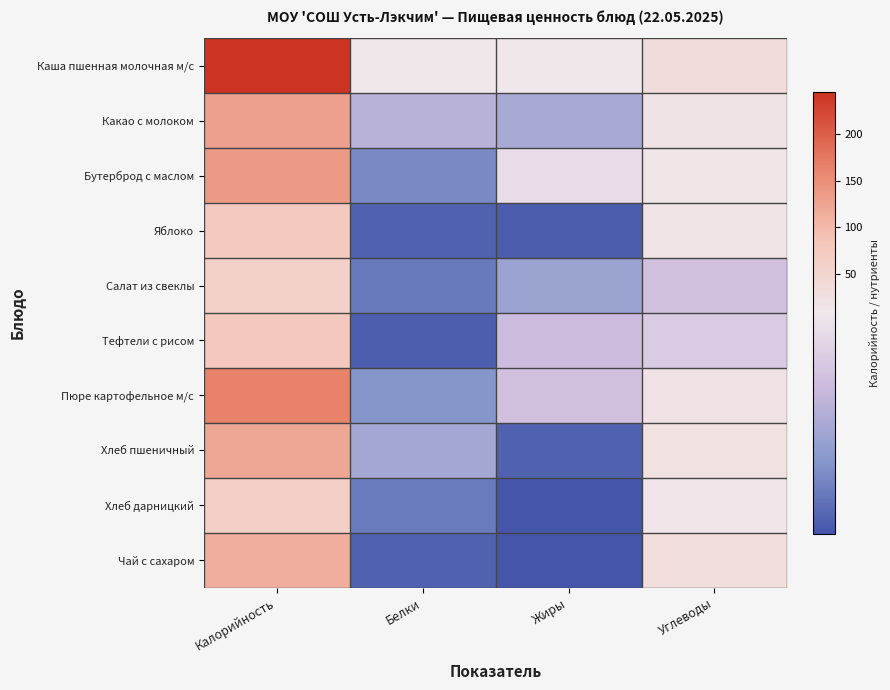

How many categories are shown in the chart?

4